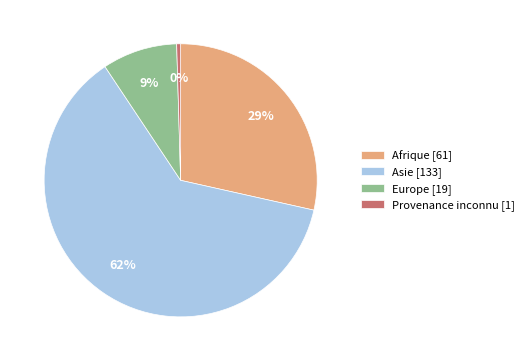

How many segments does this pie chart have?

4